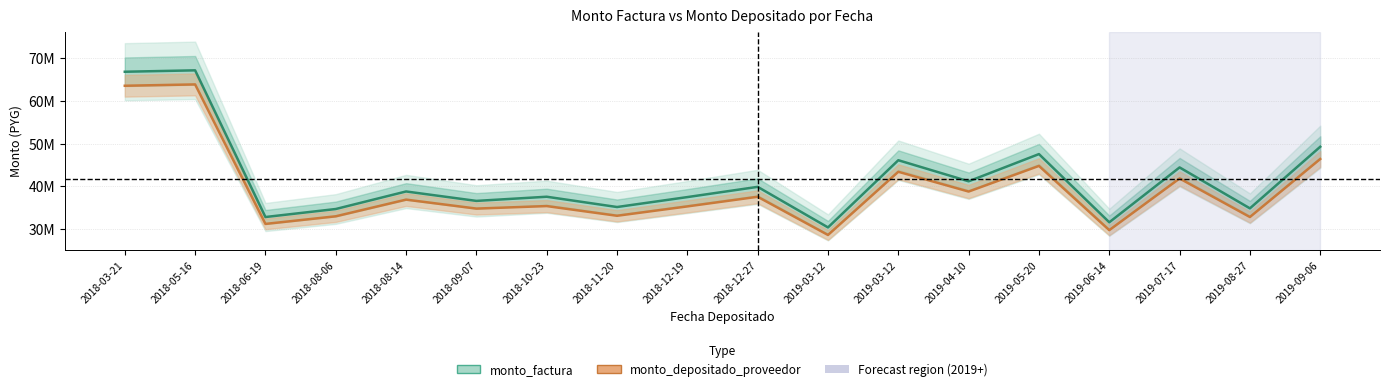

True or false: monto_depositado_proveedor and monto_factura intersect in this chart.

False